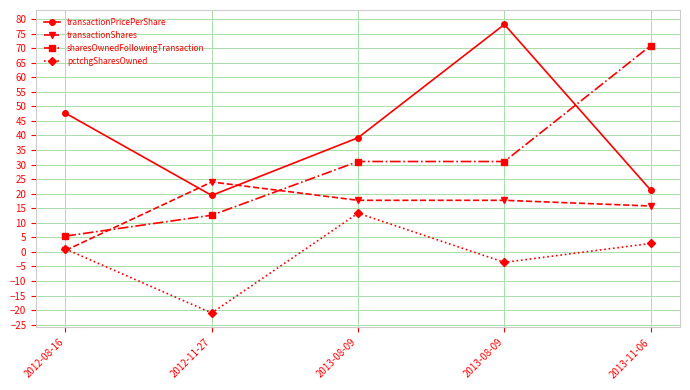

The transactionShares series shows 28.4 at 2013-08-09. True or false?

False